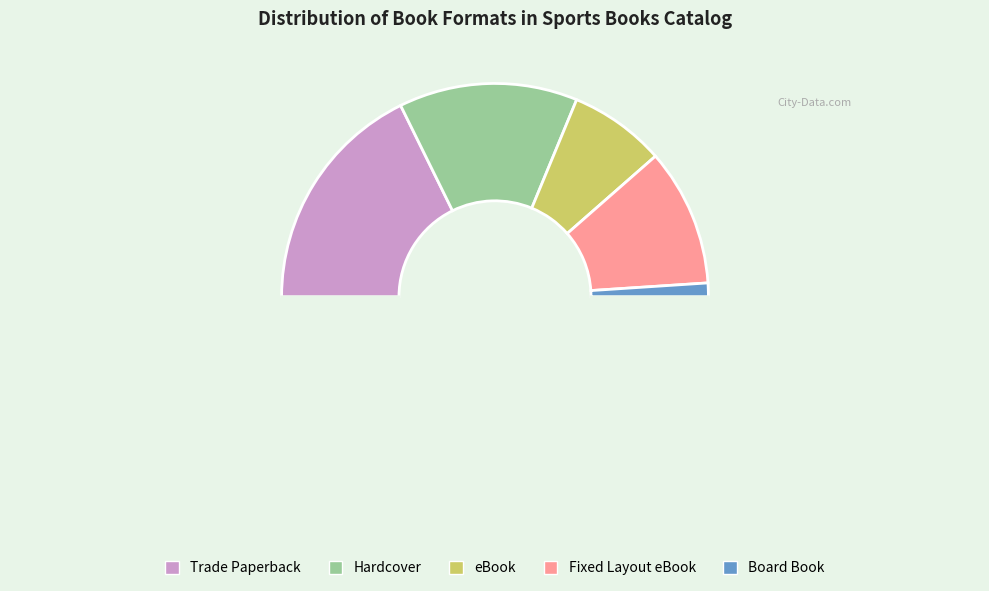

To the nearest percent, what is the difference between the largest and smallest slice percentages?

33%